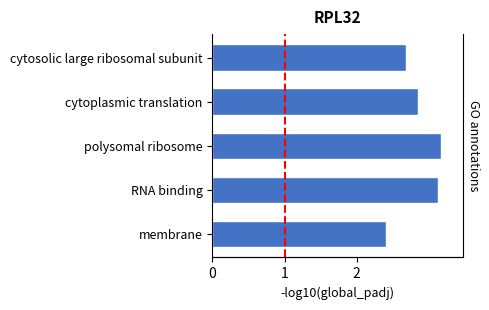

Approximately how many times larger is the value at cytoplasmic translation compared to cytosolic large ribosomal subunit?

1.1